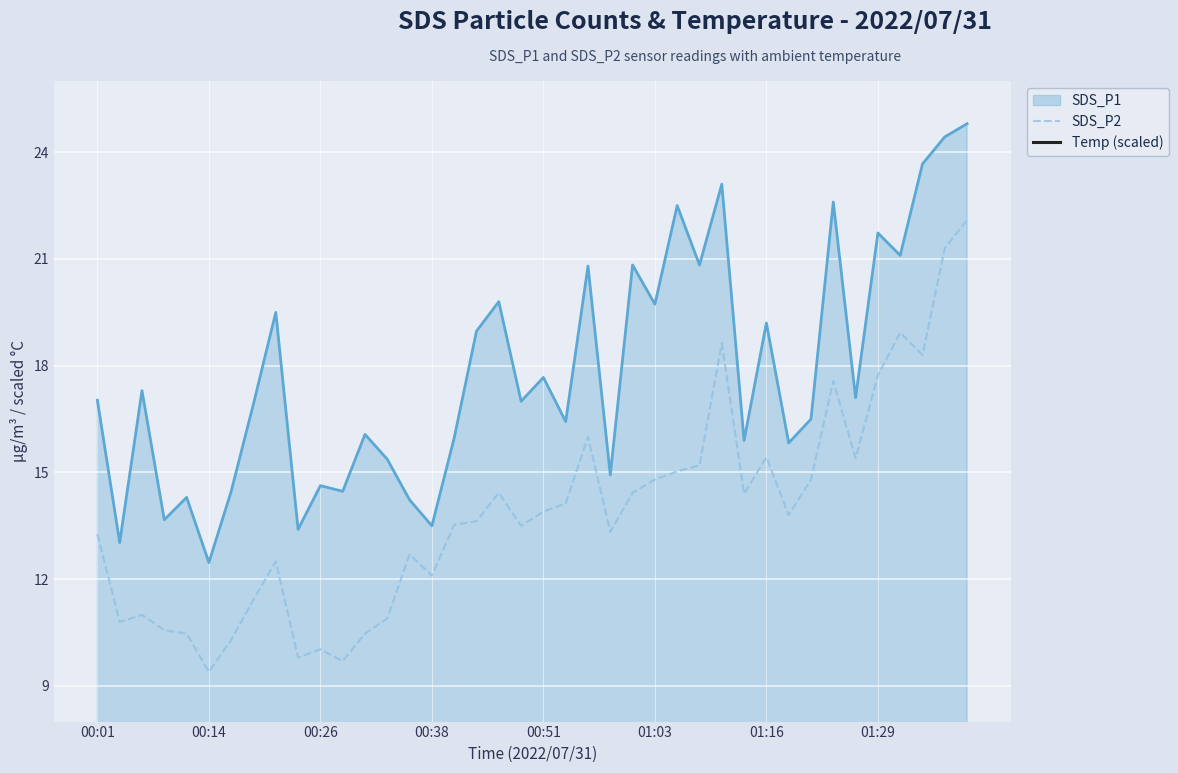

What is the difference between the second highest and minimum values in the Temp (scaled) series?

1.2